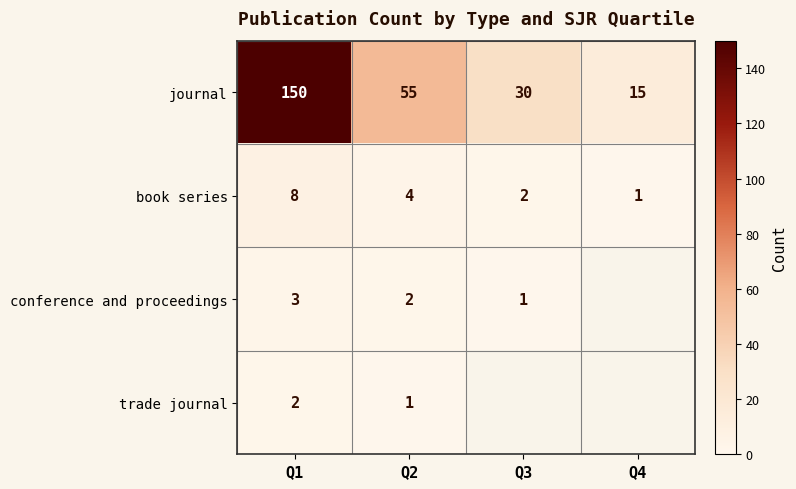

Count the number of categories in the chart.

4